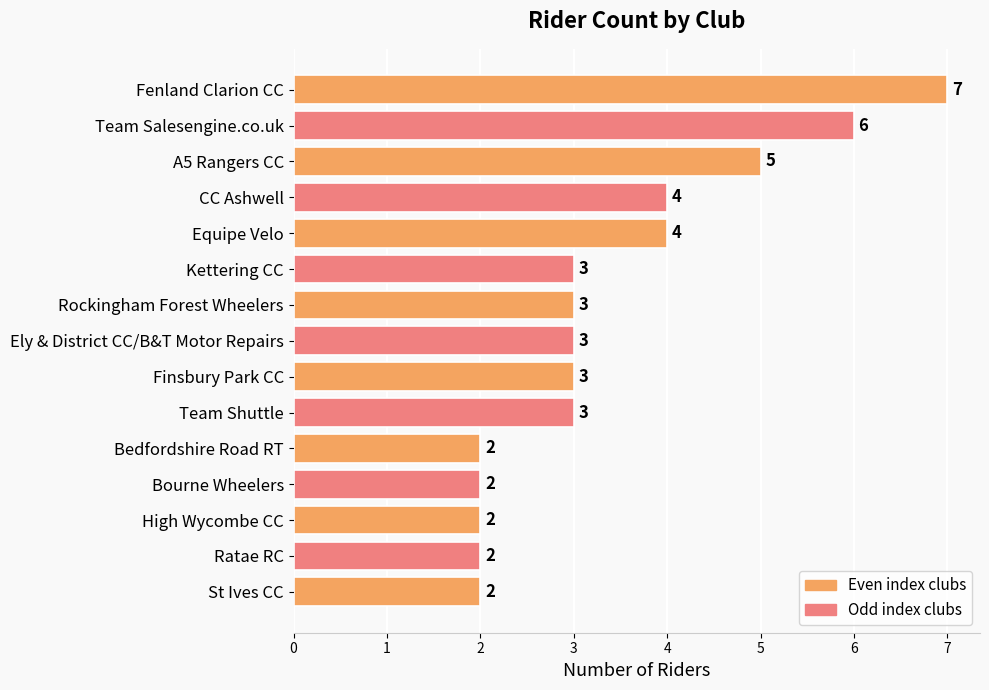

What is the label of the 9th bar from the bottom?

Rockingham Forest Wheelers